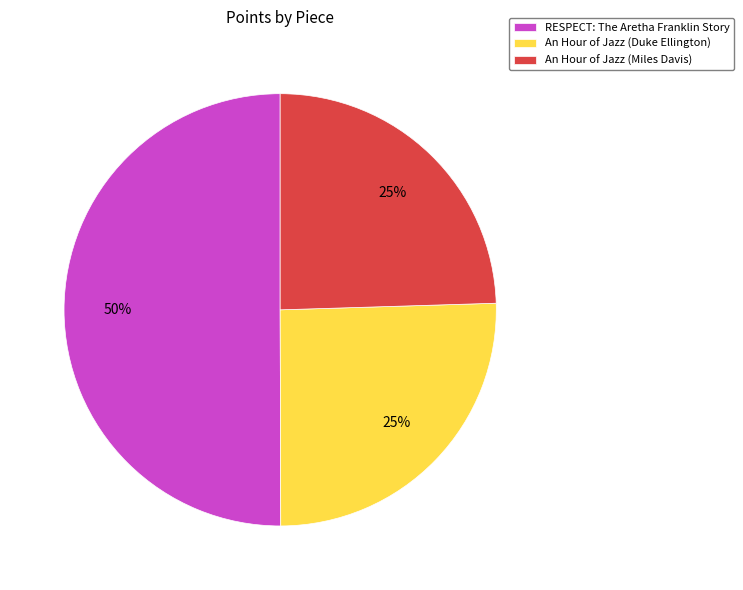

To the nearest percent, what is the combined percentage of An Hour of Jazz (Duke Ellington) and RESPECT: The Aretha Franklin Story?

75%